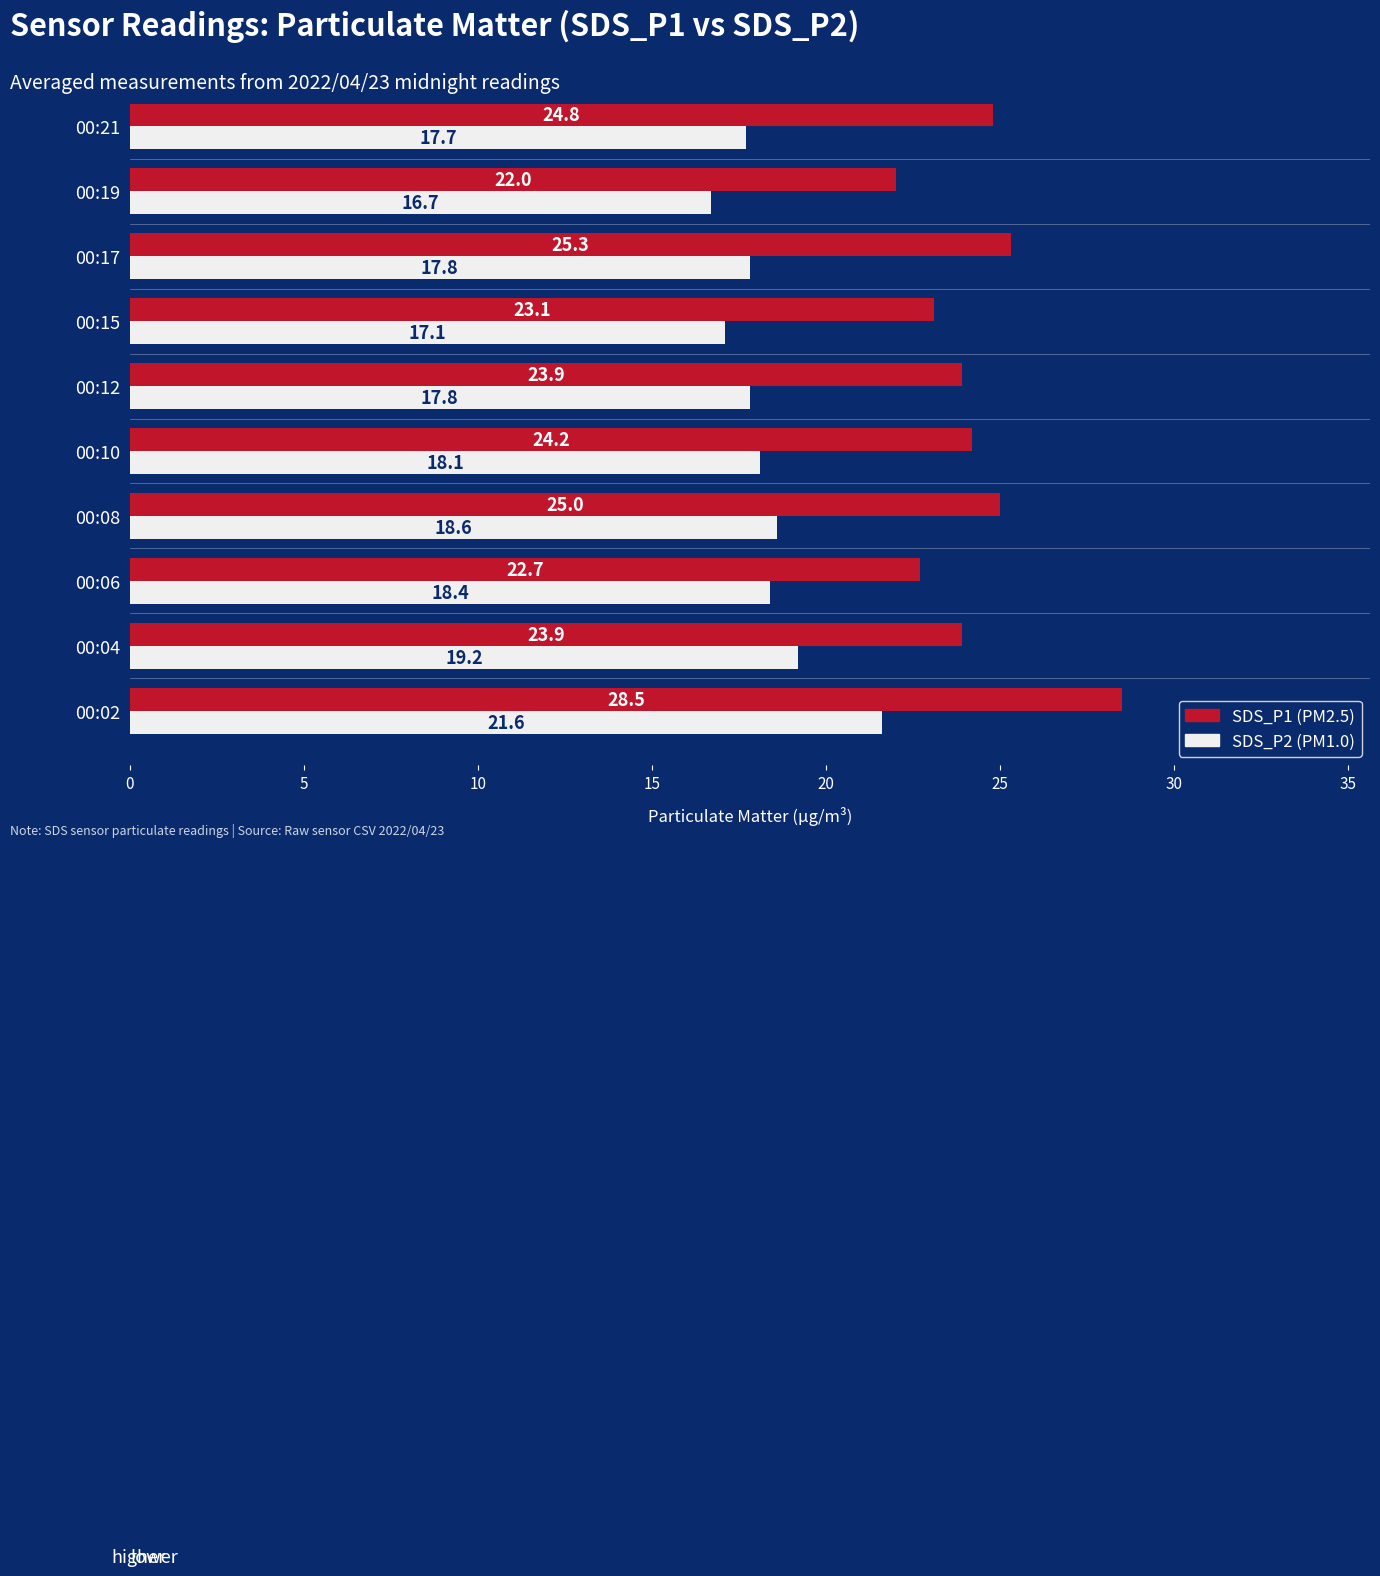

Rank the series by their average value, from lowest to highest.

SDS_P2 (PM1.0), SDS_P1 (PM2.5)